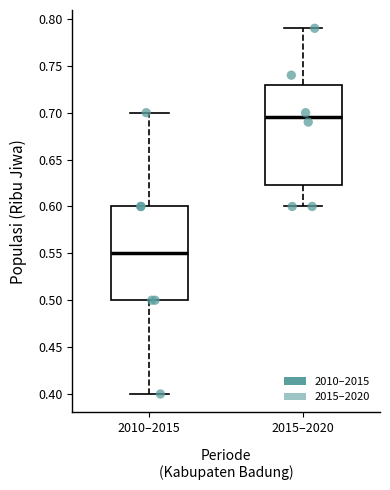

Reading left to right, transcribe this box plot: for each box, give where its median line is, the range the box spans, and where its two whiskers end, as read against the y-axis. The values are not printed on the chart, so give them approximately, as read against the axis.

2010–2015: median 0.550, box 0.500 to 0.600, whiskers 0.400 to 0.700
2015–2020: median 0.695, box 0.625 to 0.730, whiskers 0.600 to 0.790